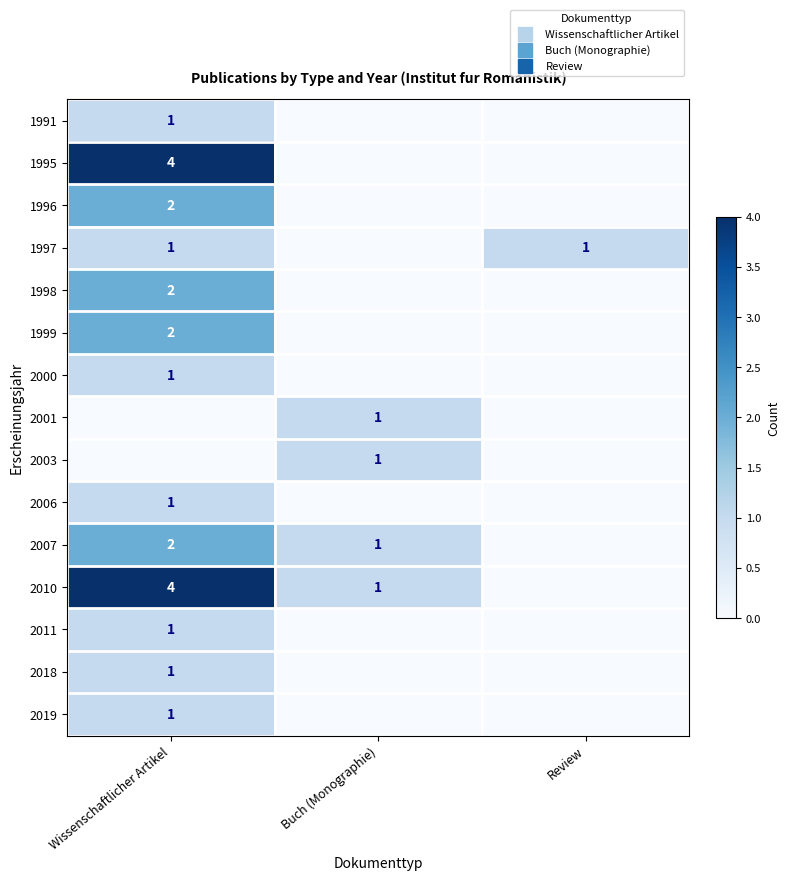

Is the value of 2000 at Wissenschaftlicher Artikel greater than the value of 2007 at Buch (Monographie)?

No